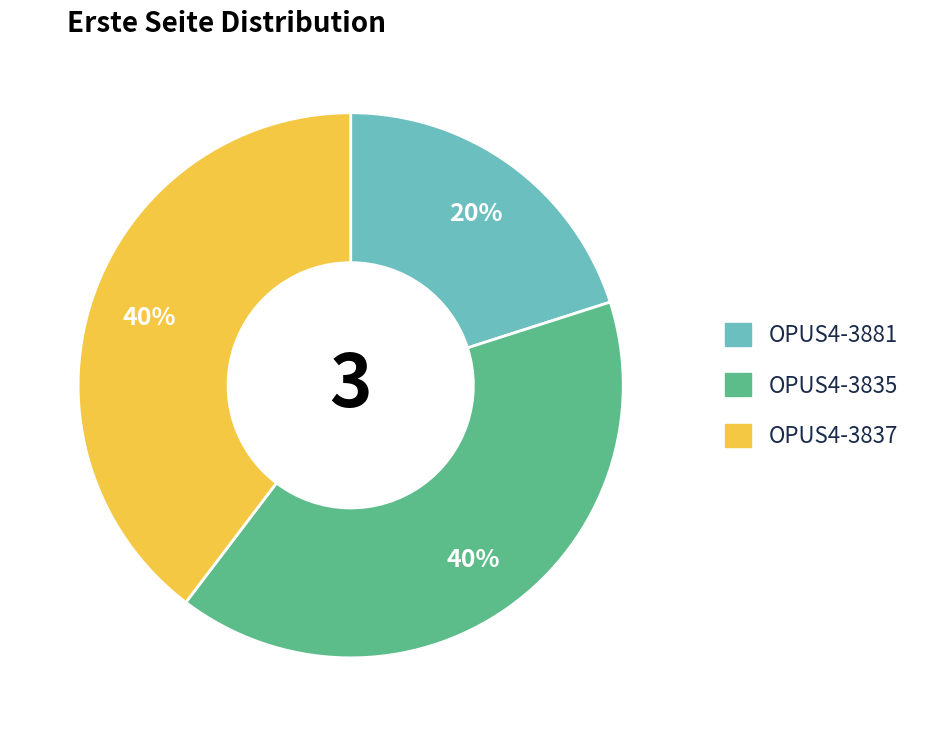

The OPUS4-3837 slice represents 40% of the pie. True or false?

True